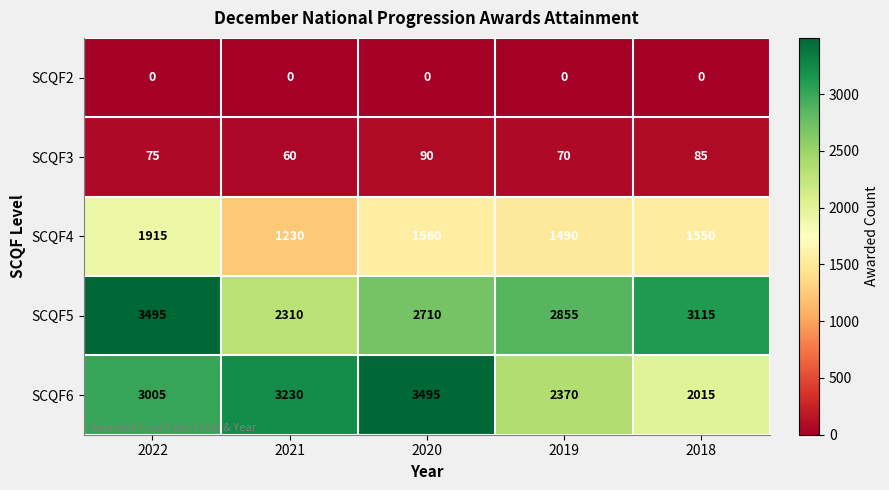

How many series are shown in this chart?

5